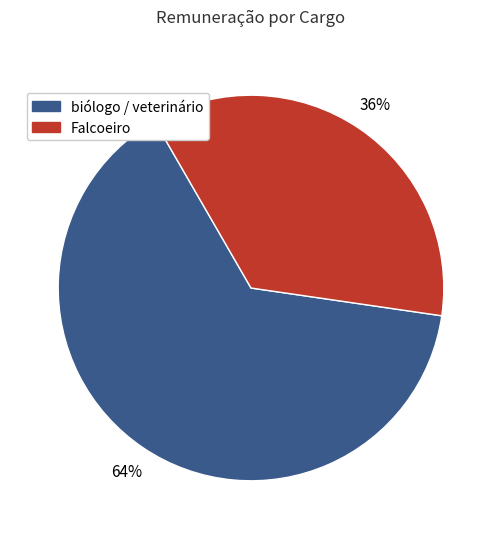

Is there a majority slice in this chart?

Yes